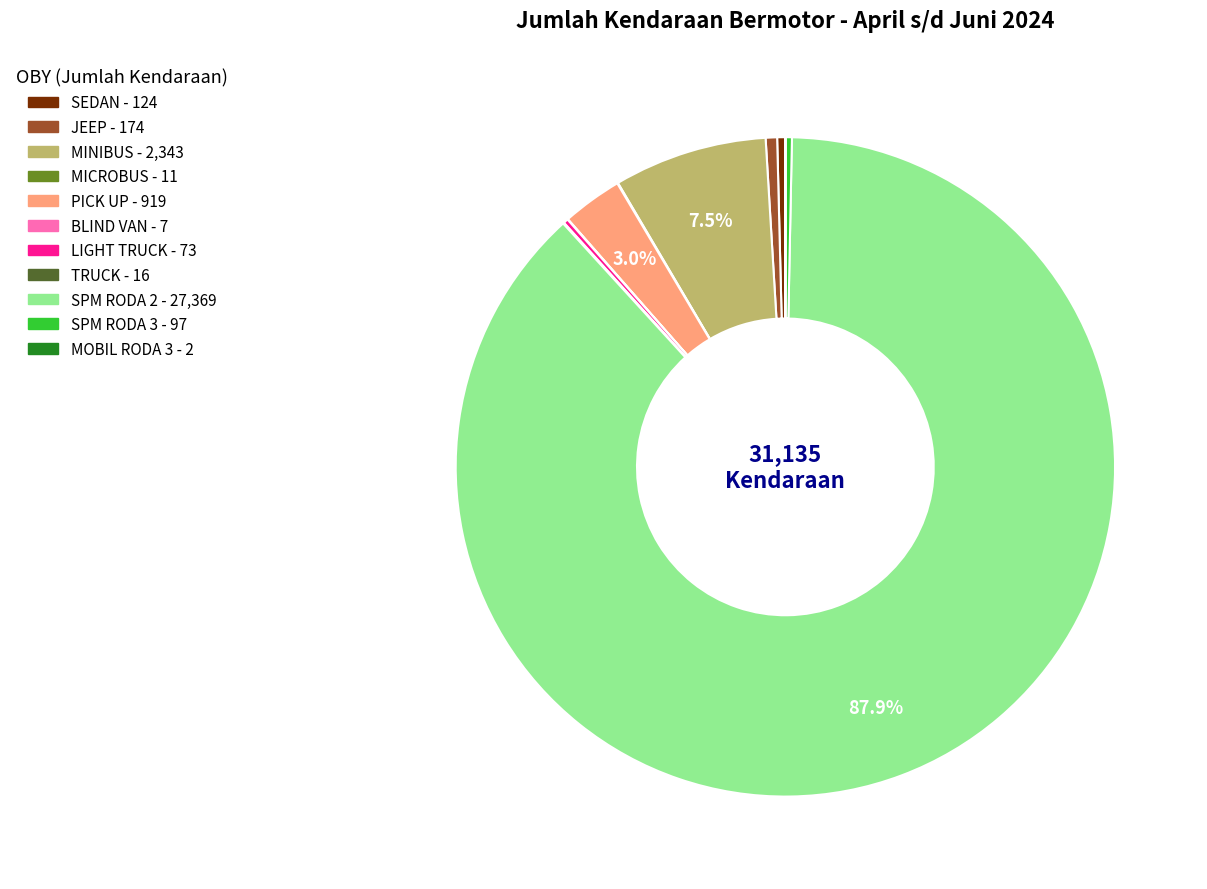

Which category has the biggest portion of the pie?

SPM RODA 2